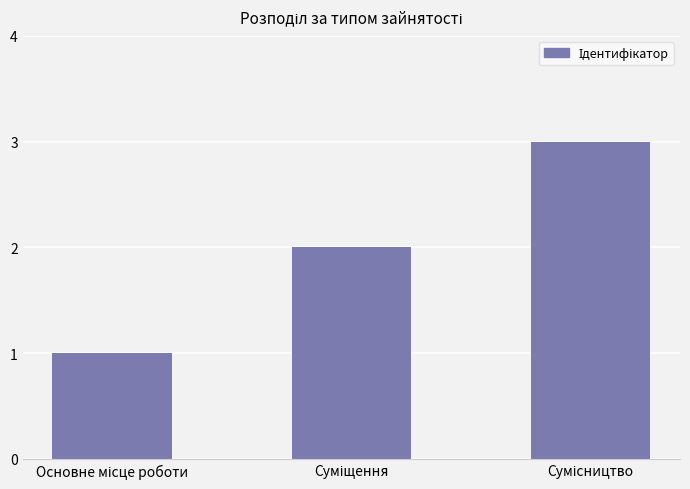

What is the value of the 3rd bar from the left?

3